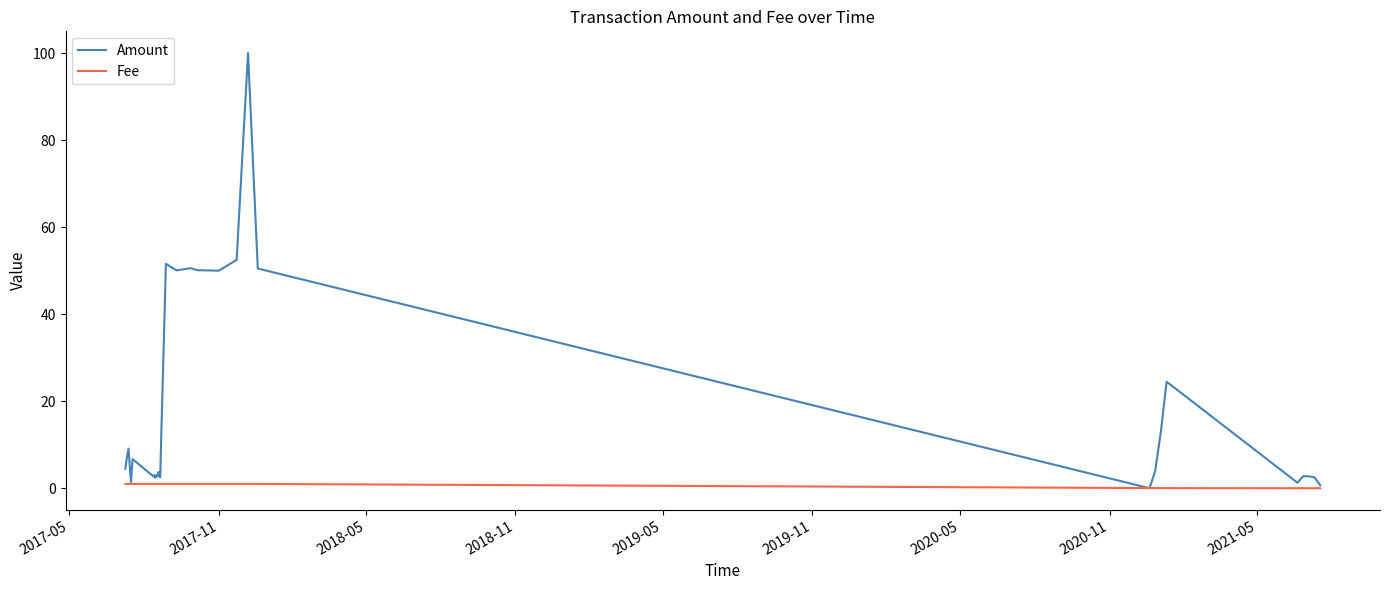

What is the difference between the second highest and second lowest values in the Amount series?

51.8